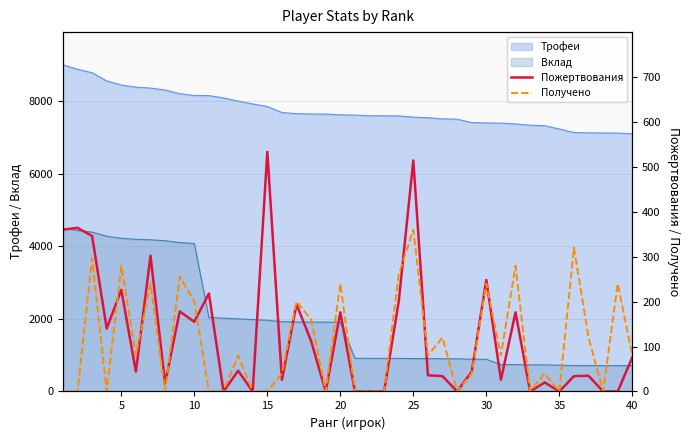

What is the maximum value for Трофеи?

9000